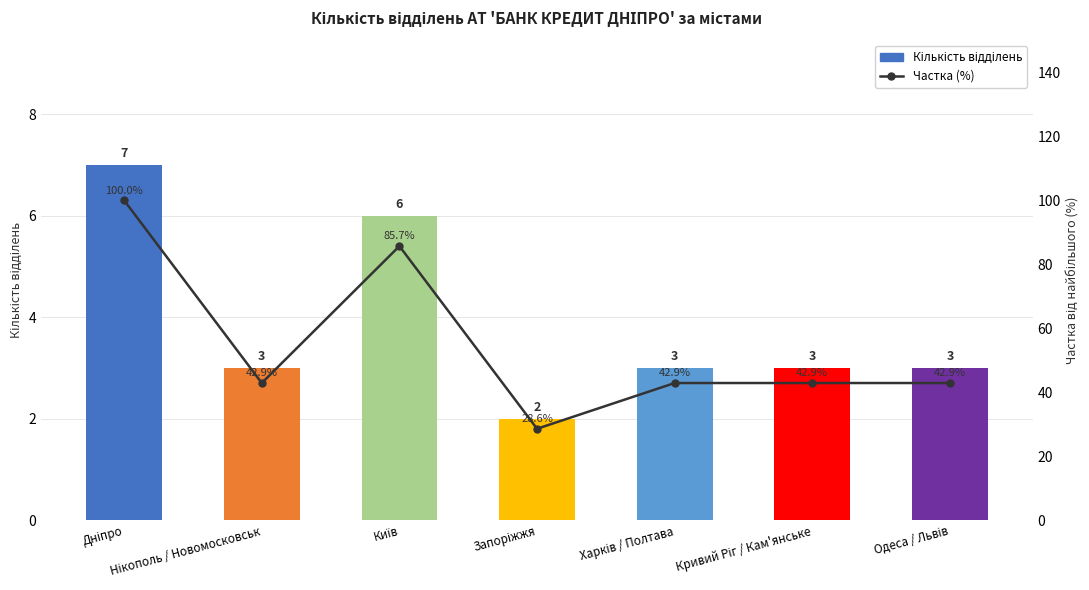

How many Кількість відділень values are between 3 and 6?

5